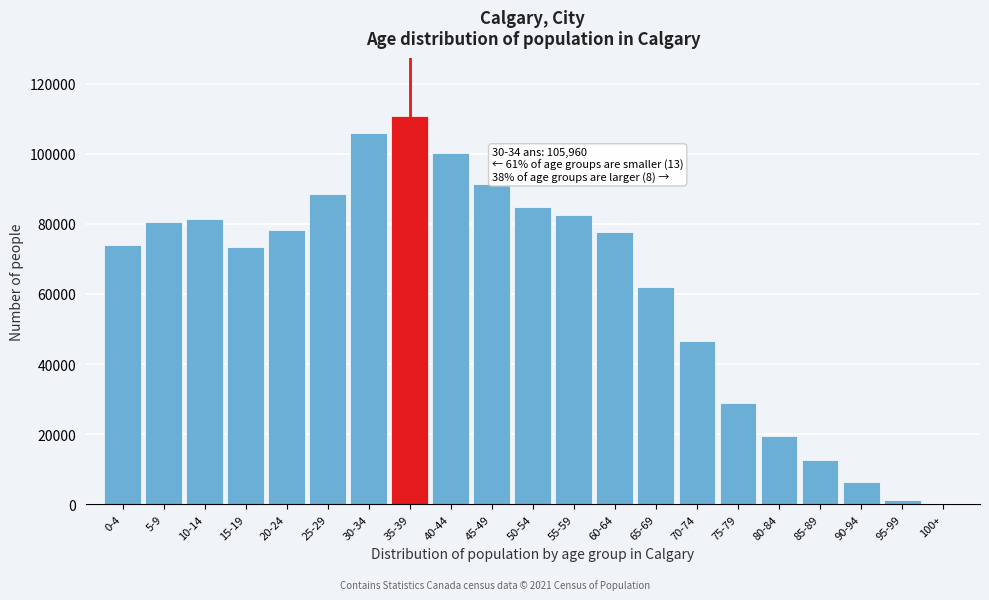

What is the maximum value shown in the chart?

110765